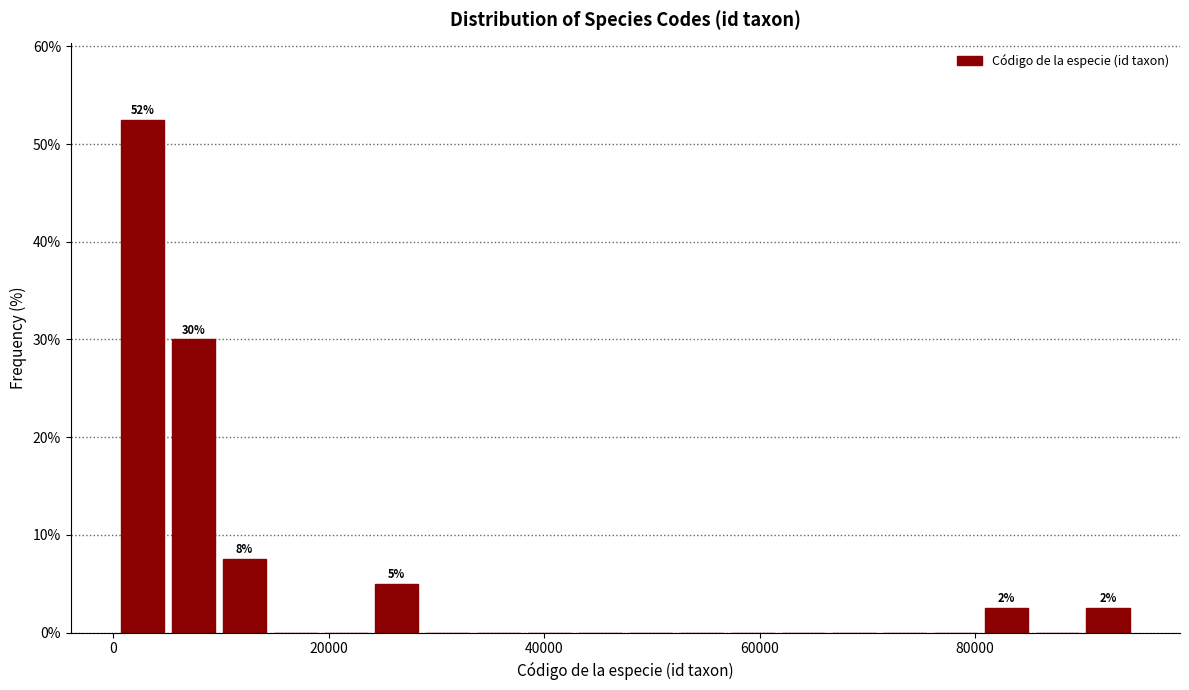

Read against the x-axis, roughly where is the centre of the tallest bar?

2000